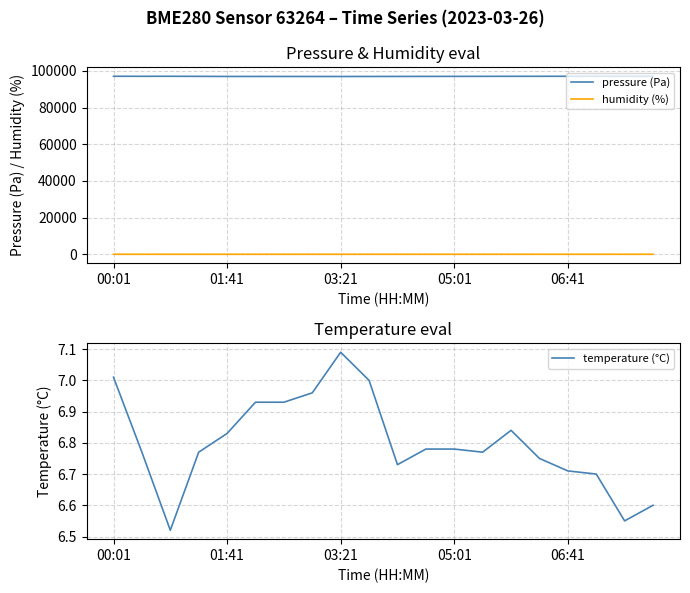

How many data points in pressure (Pa) are above 96985?

9